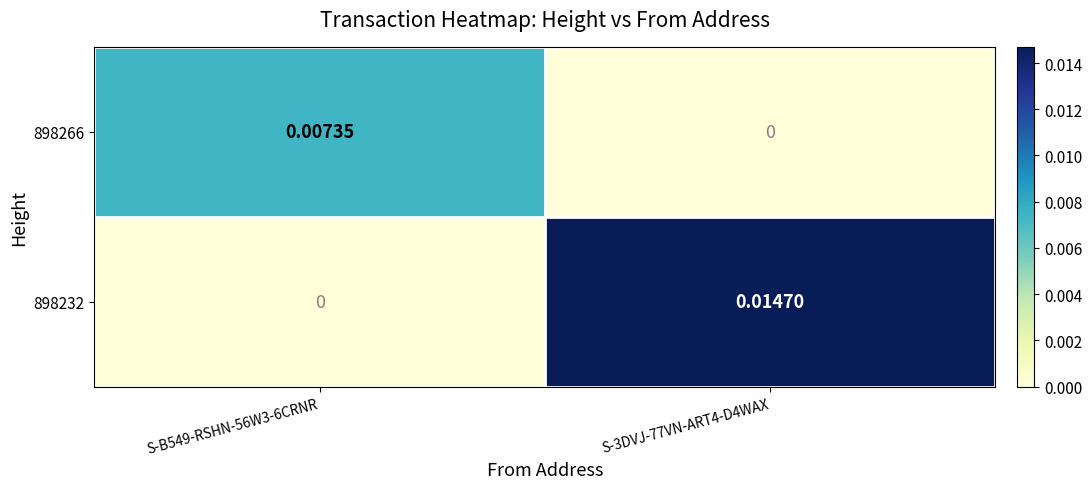

How many series are shown in this chart?

2